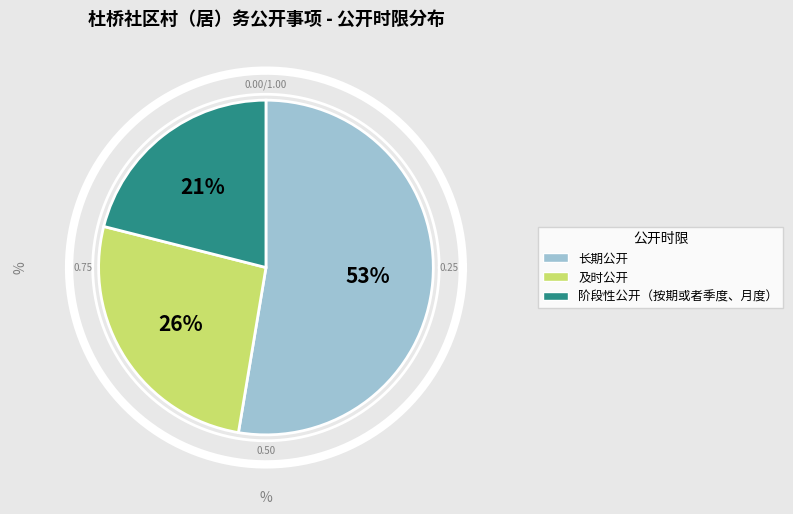

What percentage is the 及时公开 slice, to the nearest percent?

26%